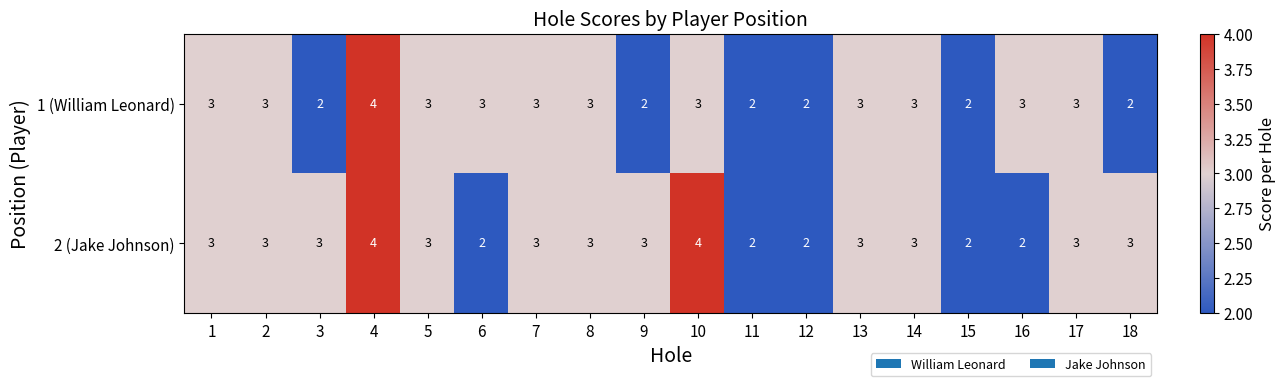

What is the sum of all 2 (Jake Johnson) values?

51